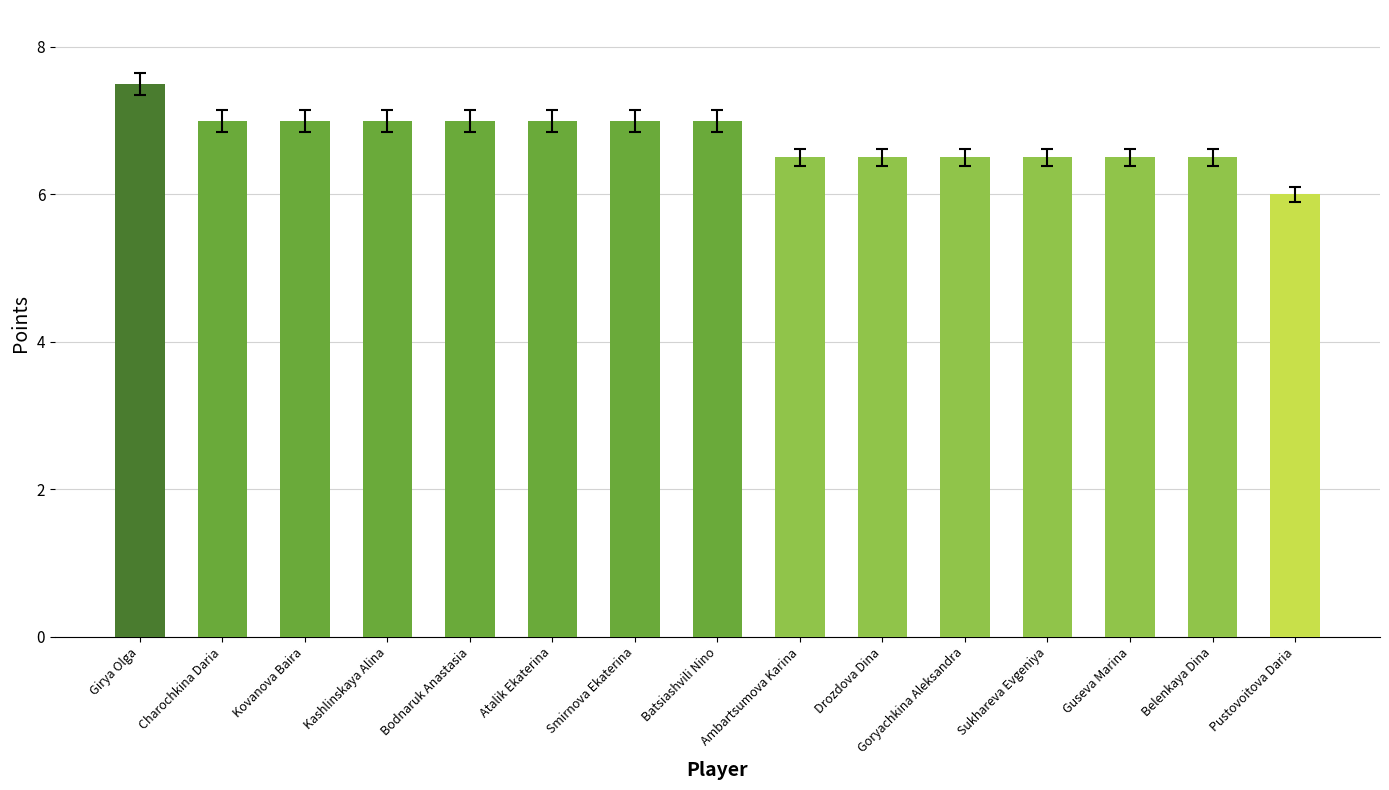

Which has a higher value, Ambartsumova Karina or Girya Olga?

Girya Olga